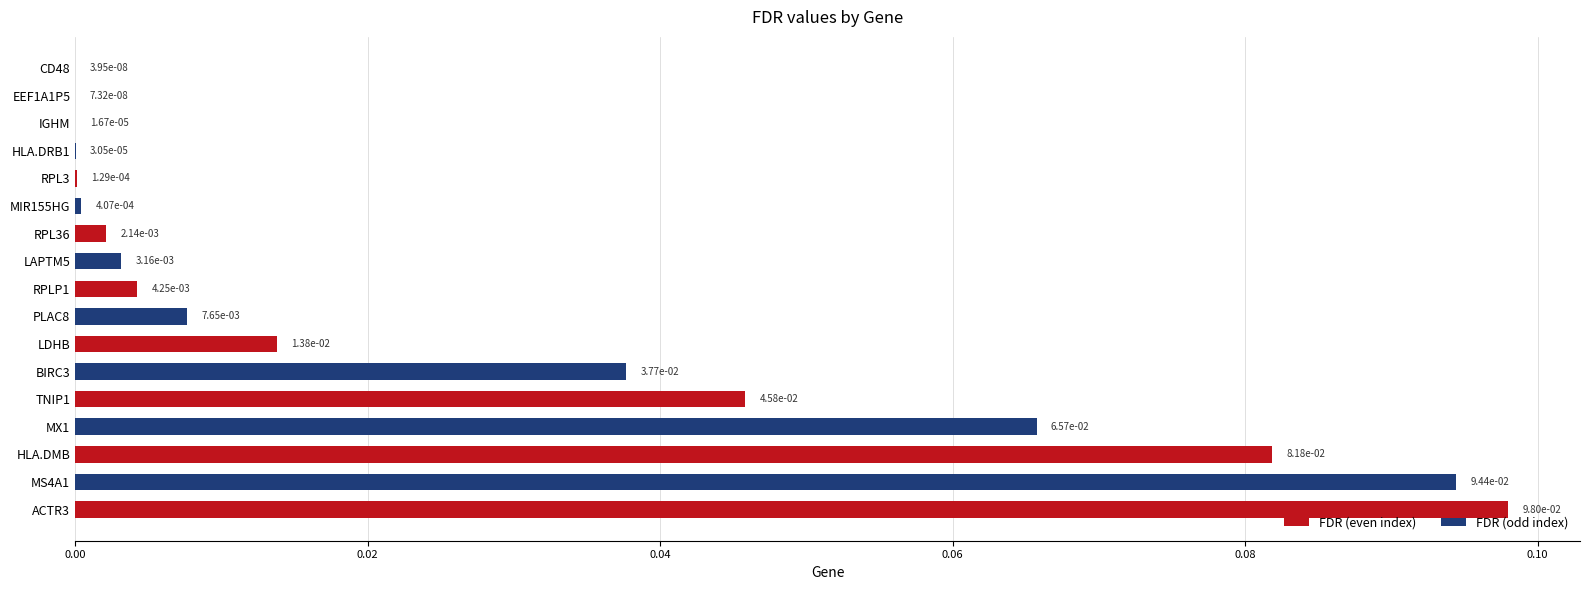

At which category does the chart reach its peak across all series?

ACTR3